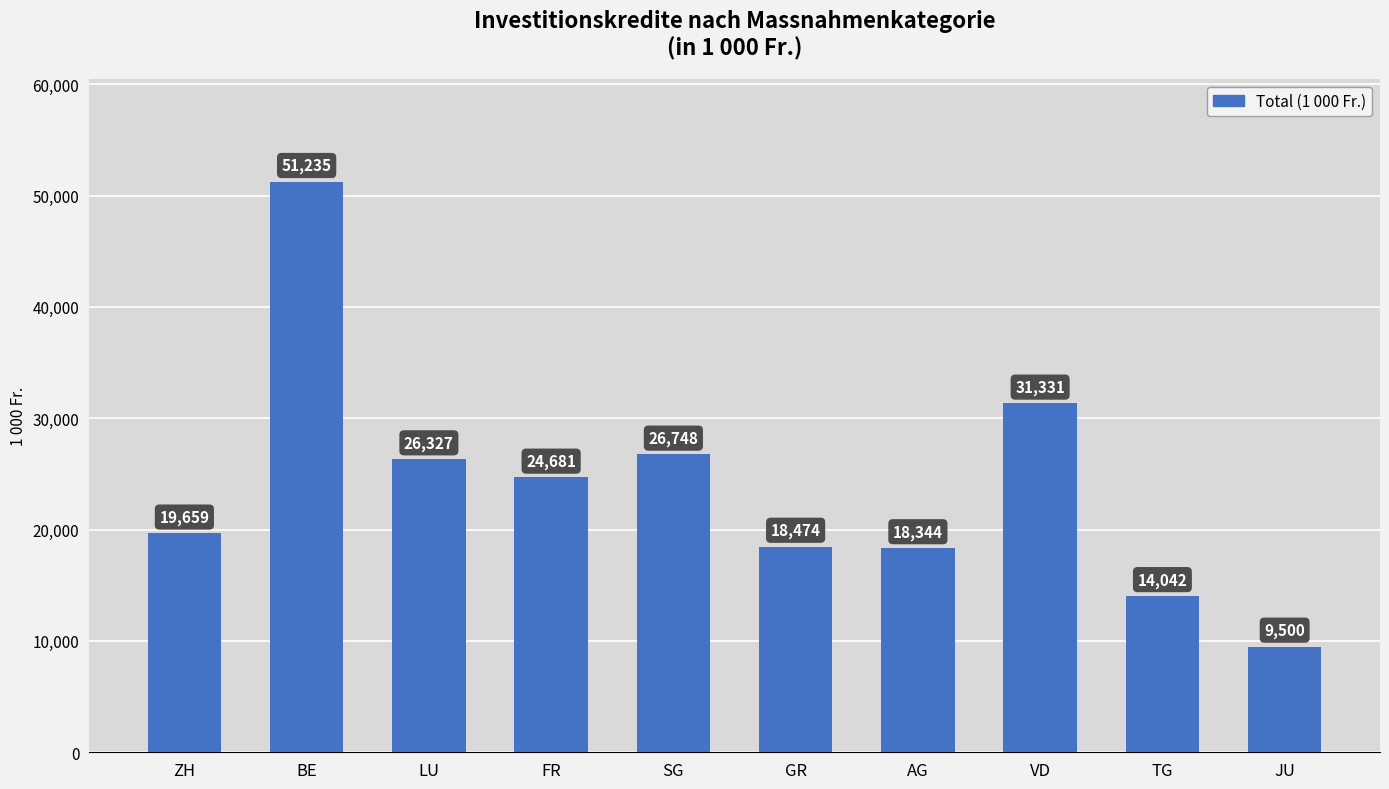

What is the maximum value shown in the chart?

51235.3